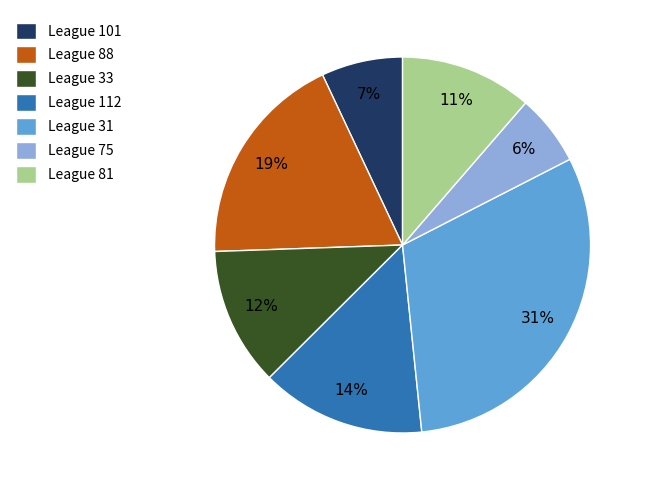

The League 31 slice represents 31% of the pie. True or false?

True